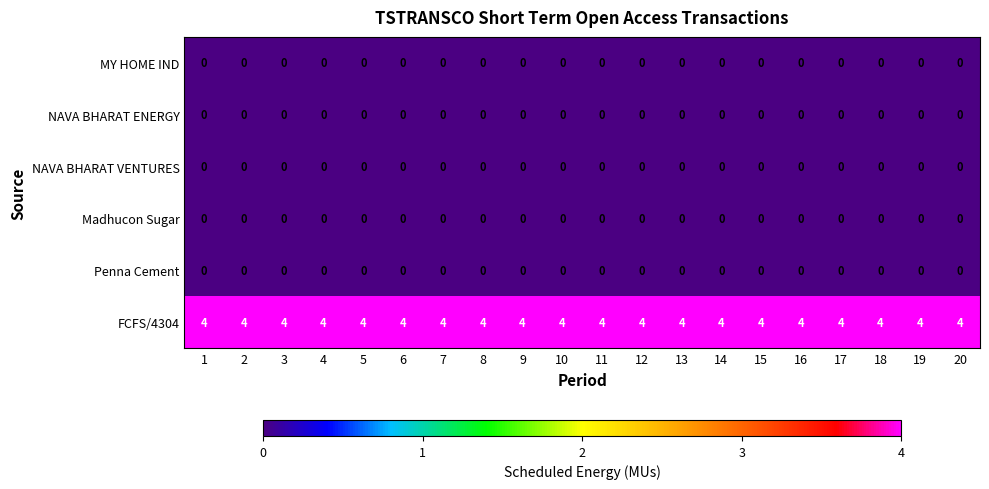

What is the spread (max minus min) of values at 9?

4